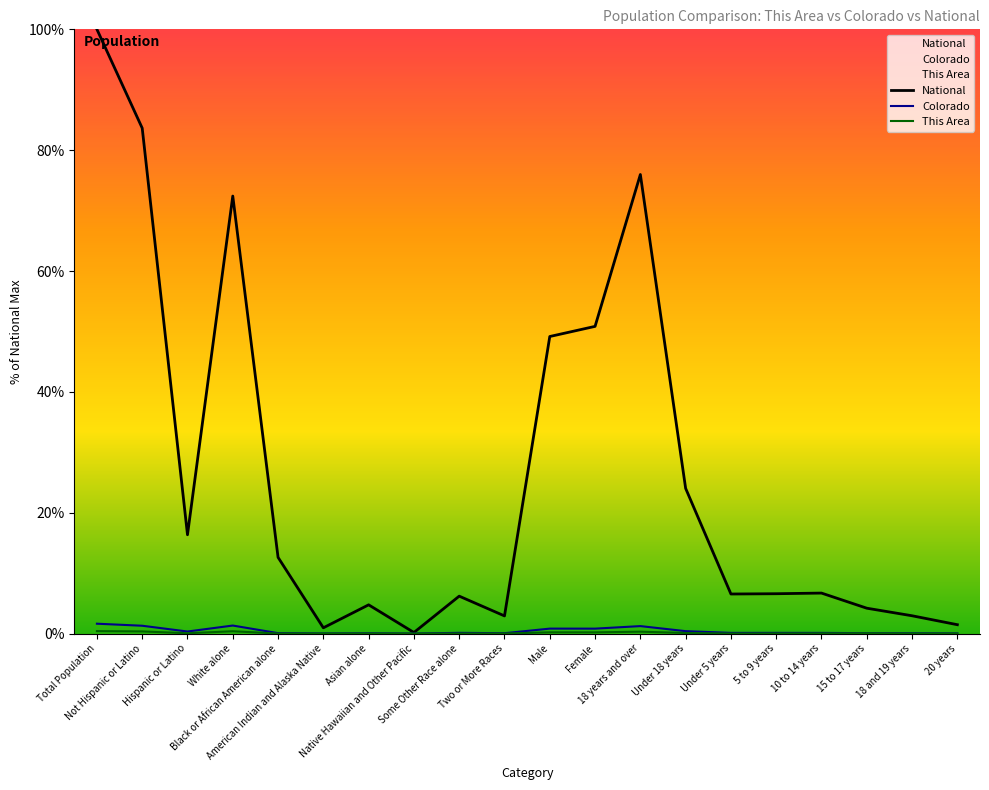

What is the label of the 3rd point from the left?

Hispanic or Latino